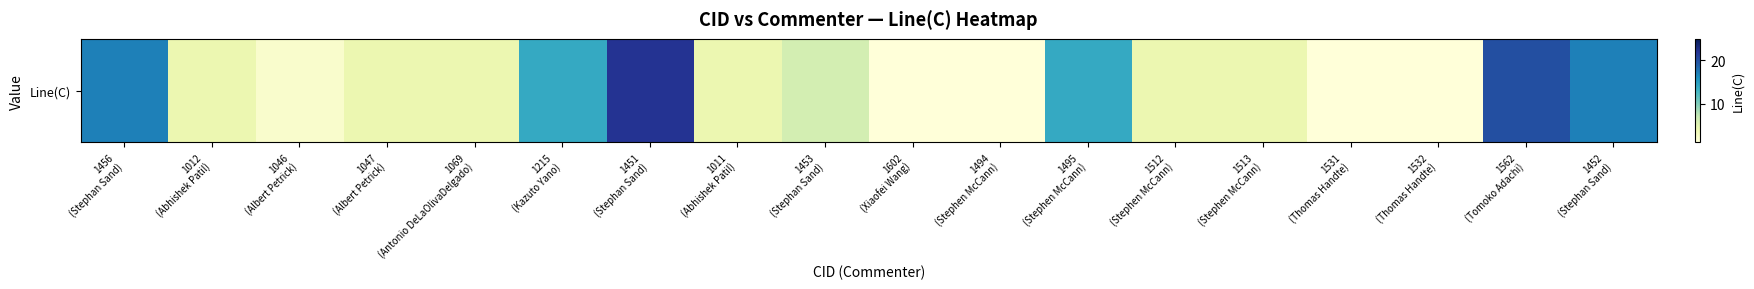

What is the change in value from 1215
(Kazuto Yano) to 1562
(Tomoko Adachi)?

+6